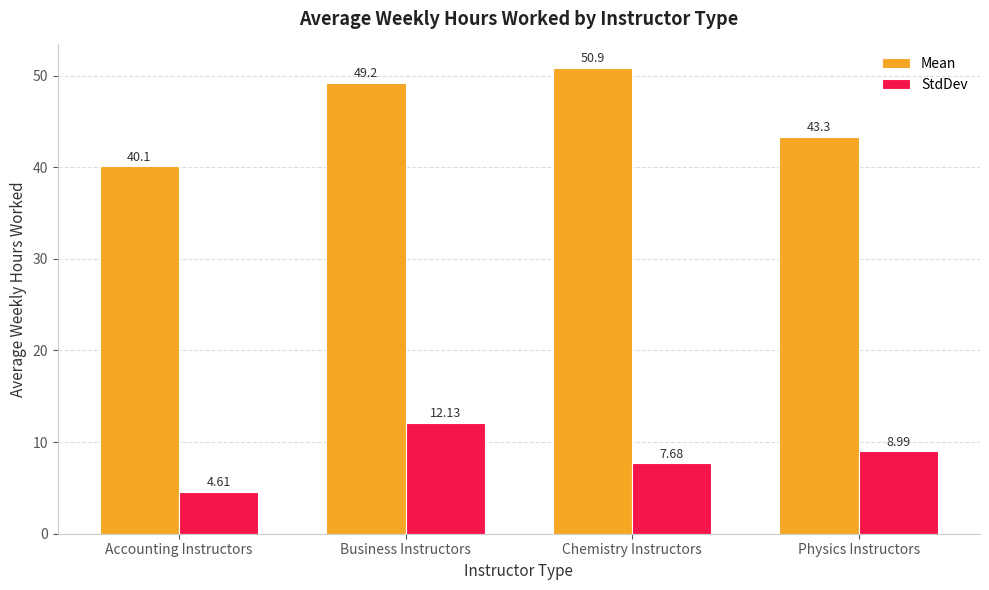

Reading right to left, what are all the values shown in this chart?

Mean: 43.3	50.9	49.2	40.1
StdDev: 9.0	7.7	12.1	4.6